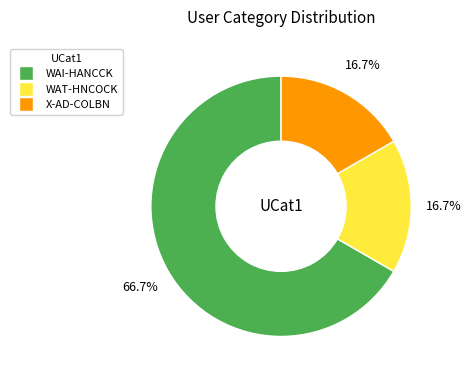

What percentage is the X-AD-COLBN slice, to the nearest percent?

17%